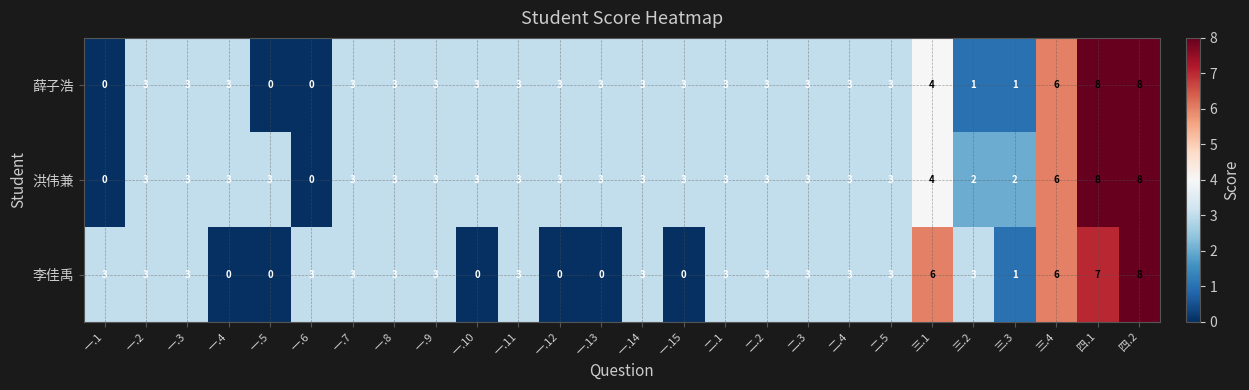

Between 一.4 and 三.1, which series saw the biggest shift?

李佳禹